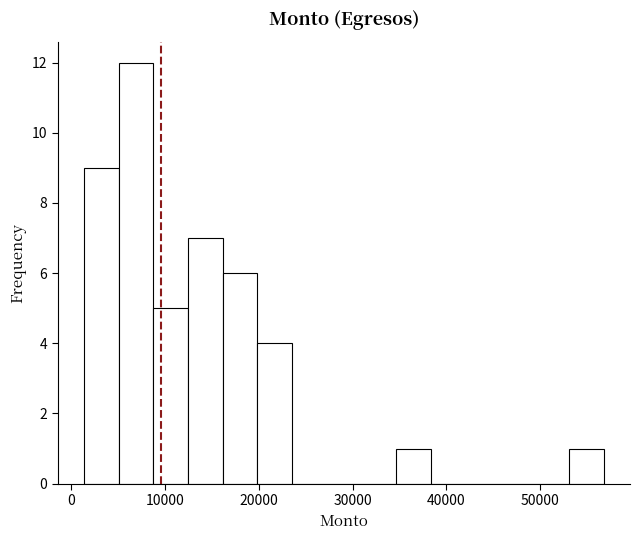

Read against the x-axis, roughly where is the centre of the tallest bar?

7000